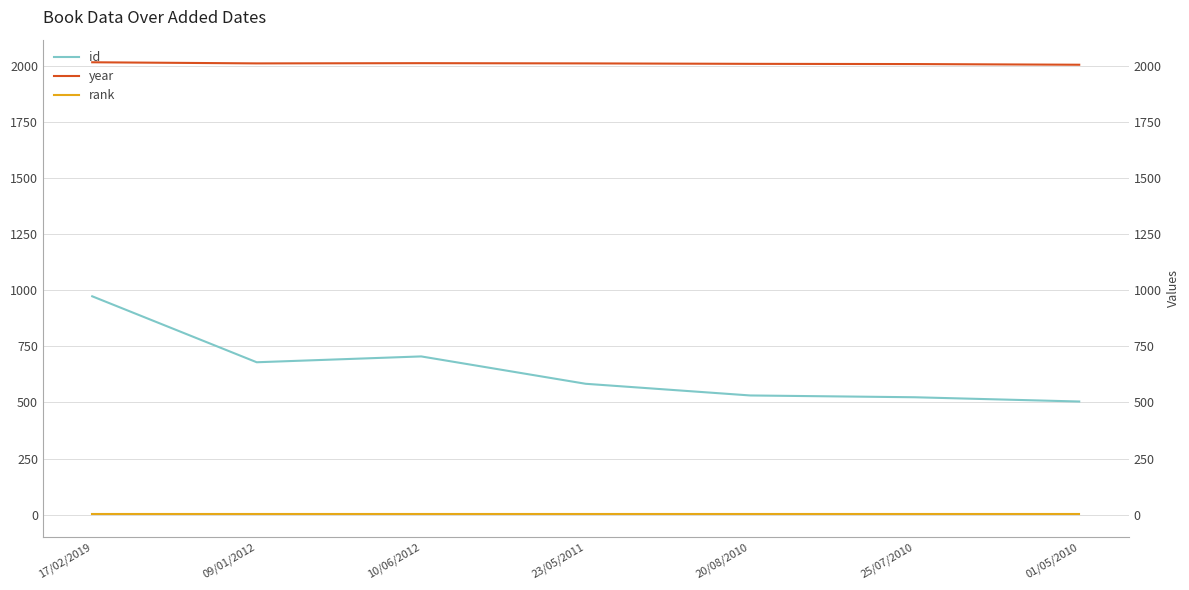

What are all the series names shown in the legend?

id, year, rank